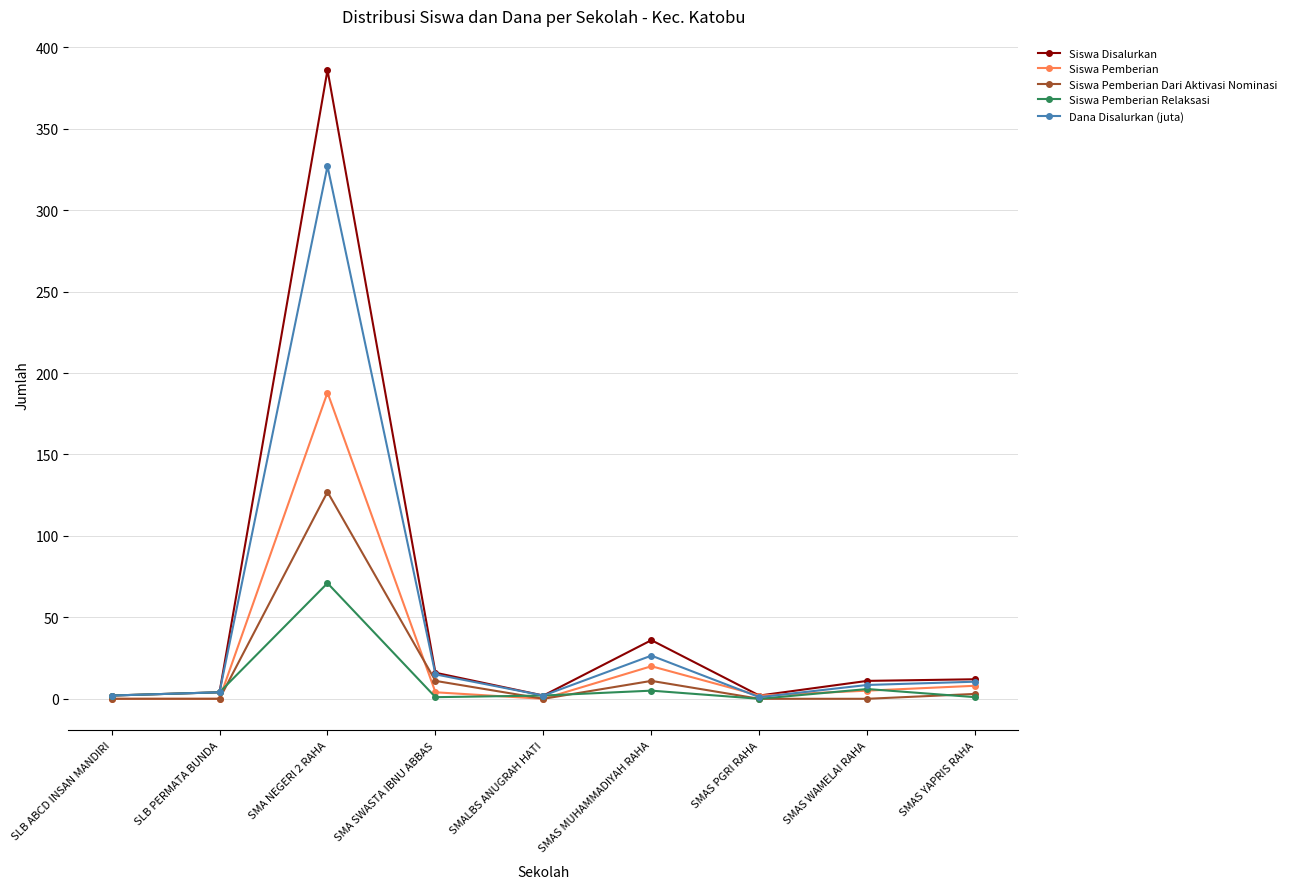

What are all the series names shown in the legend?

Siswa Disalurkan, Siswa Pemberian, Siswa Pemberian Dari Aktivasi Nominasi, Siswa Pemberian Relaksasi, Dana Disalurkan (juta)